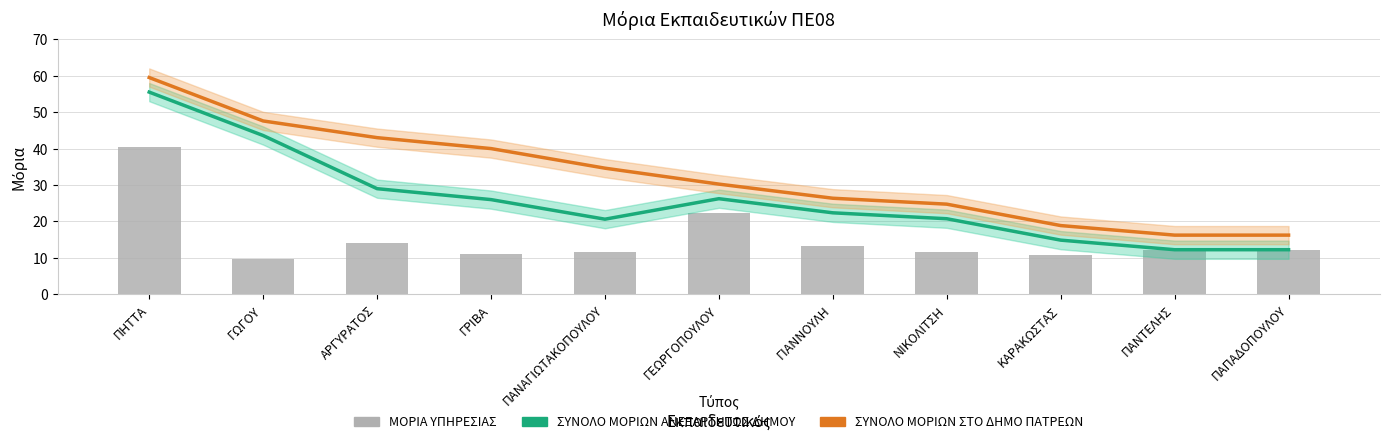

Does the chart contain stacked bars?

No